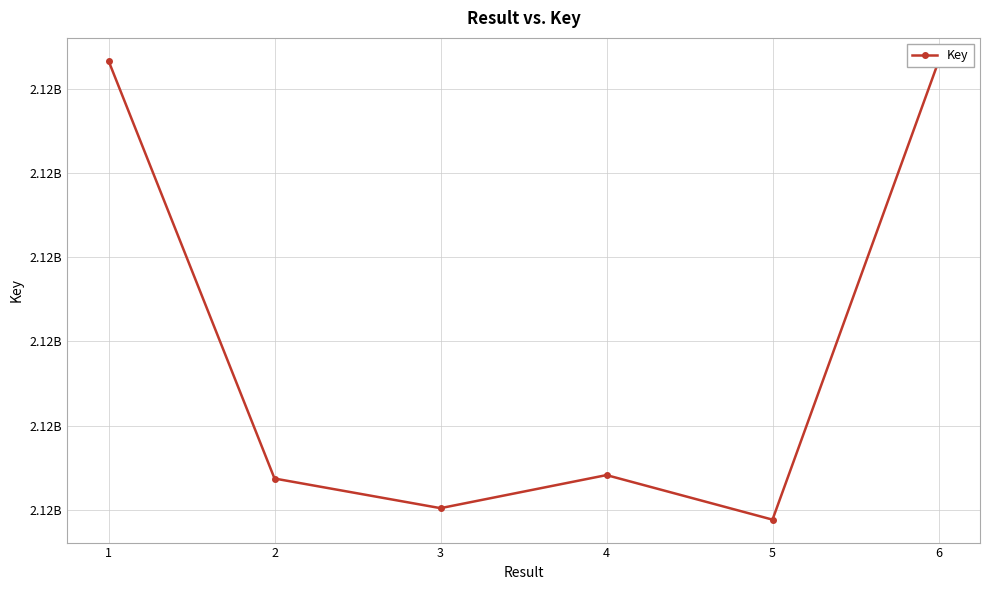

Does the chart have visible grid lines?

Yes